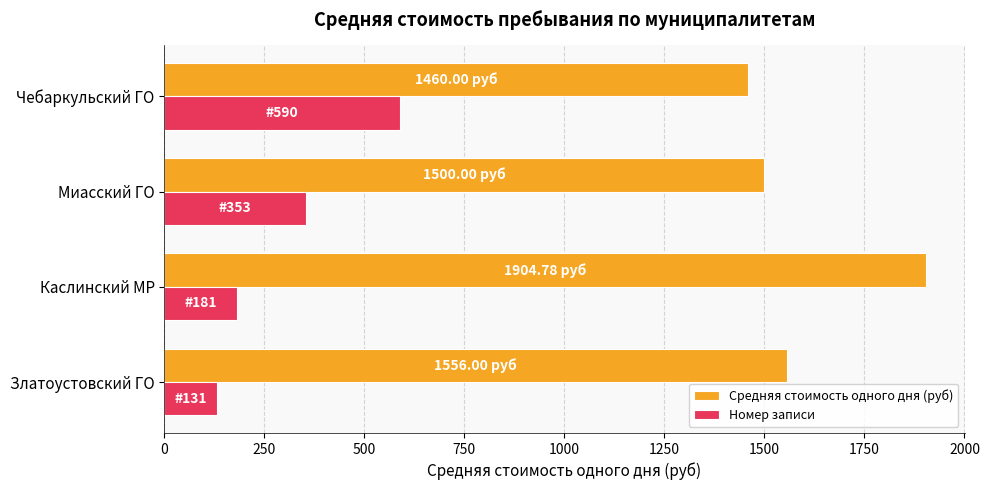

What is the lowest value of the Средняя стоимость одного дня (руб) series?

1460.0